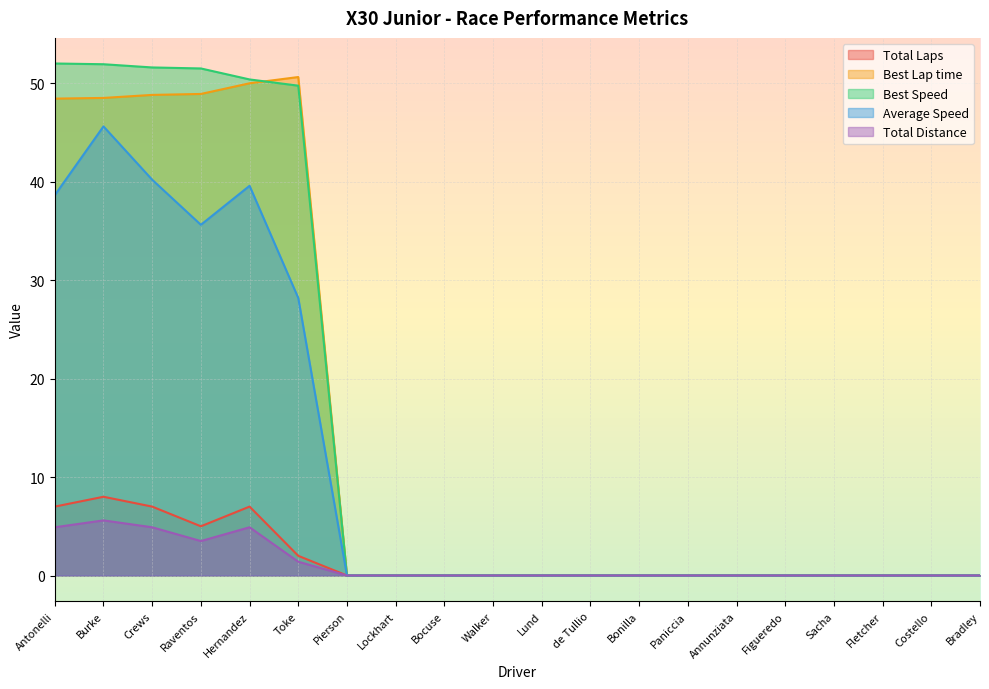

Rank the categories by Average Speed value from highest to lowest.

Burke, Crews, Hernandez, Antonelli, Raventos, Toke, Pierson, Lockhart, Bocuse, Walker, Lund, de Tullio, Bonilla, Paniccia, Annunziata, Figueredo, Sacha, Fletcher, Costello, Bradley